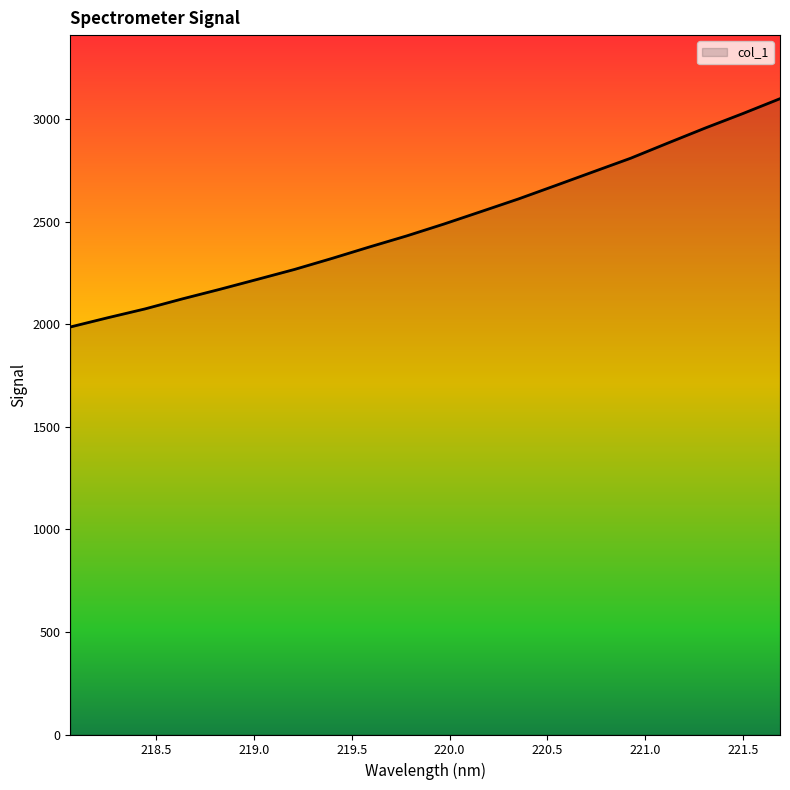

What is the difference between the maximum and minimum values?

1112.7